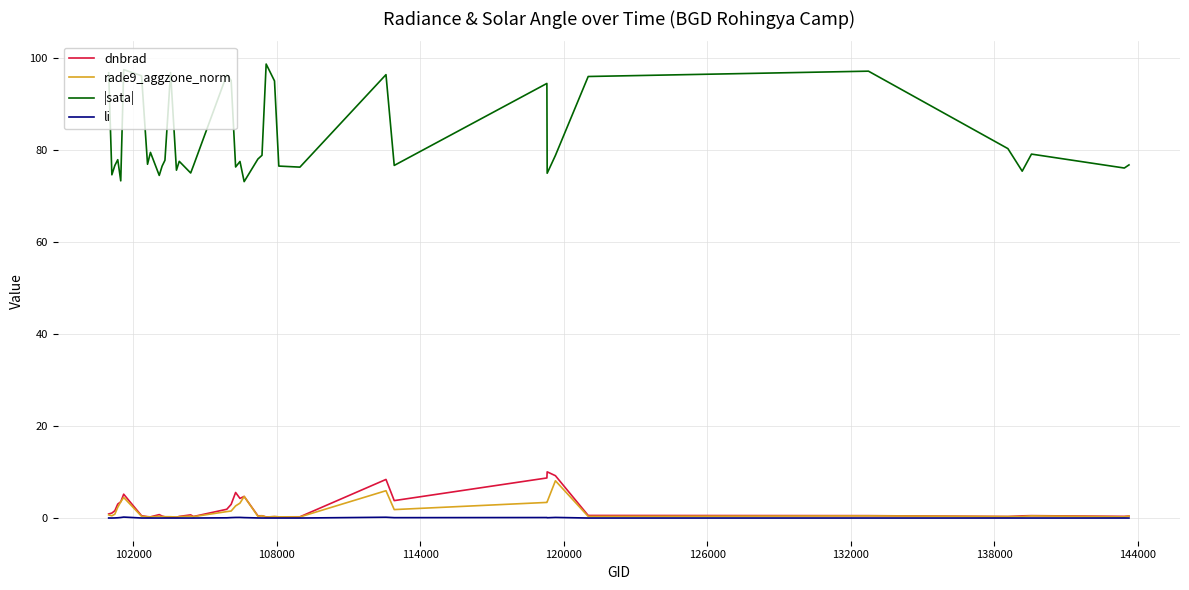

What is the highest value of the |sata| series?

98.8